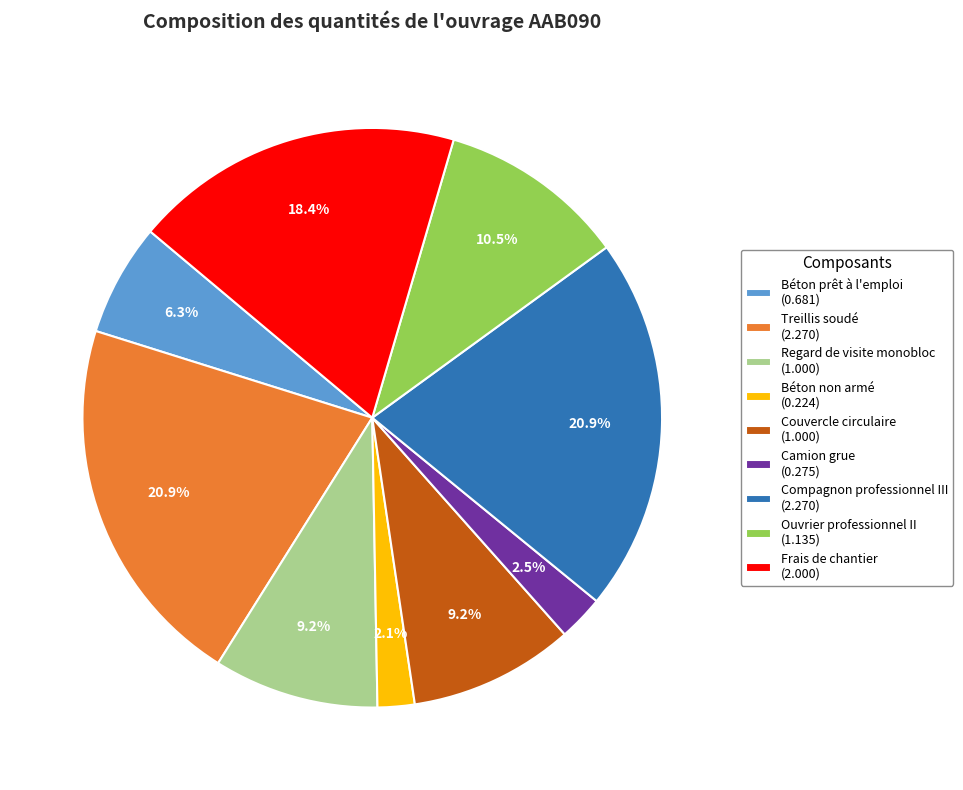

Is Béton non armé (0.224) the majority of the pie?

No